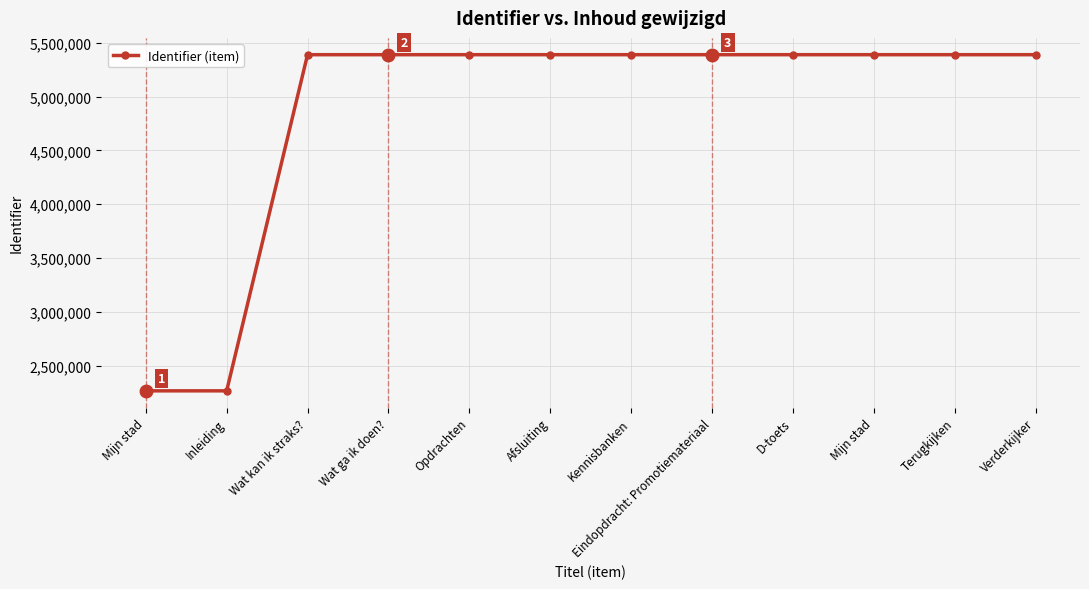

What is the difference between the maximum and minimum values?

3123677